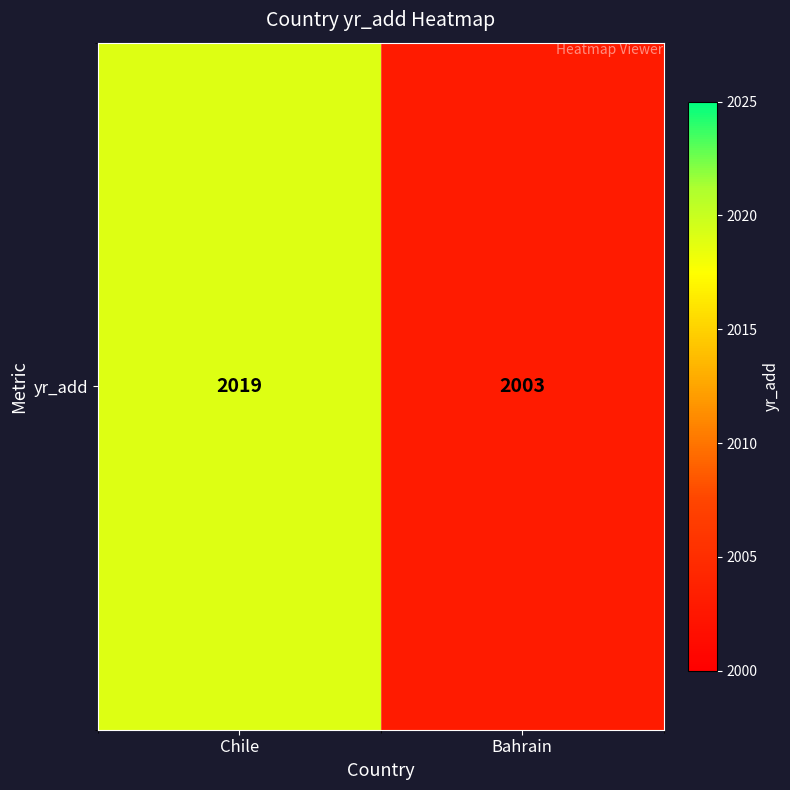

The chart shows a value of 1166 at Bahrain. True or false?

False